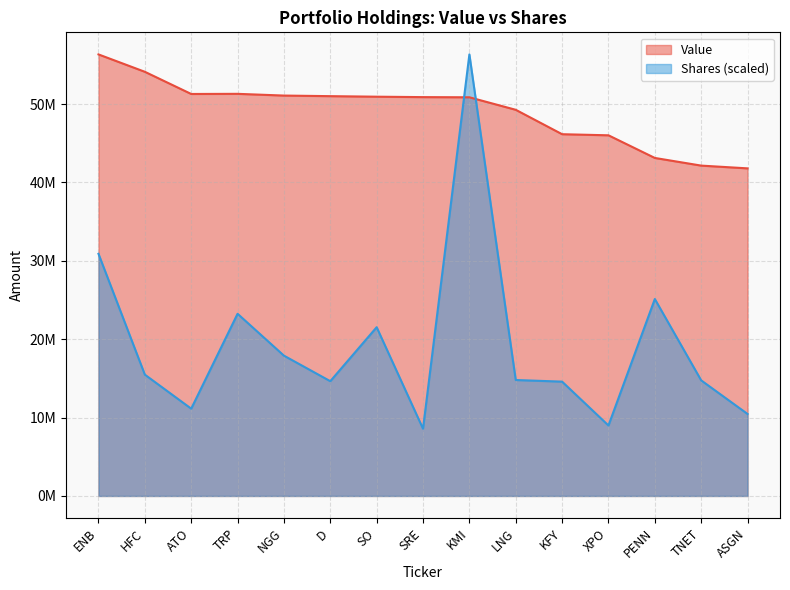

How many interior local peaks does the Shares series have?

4